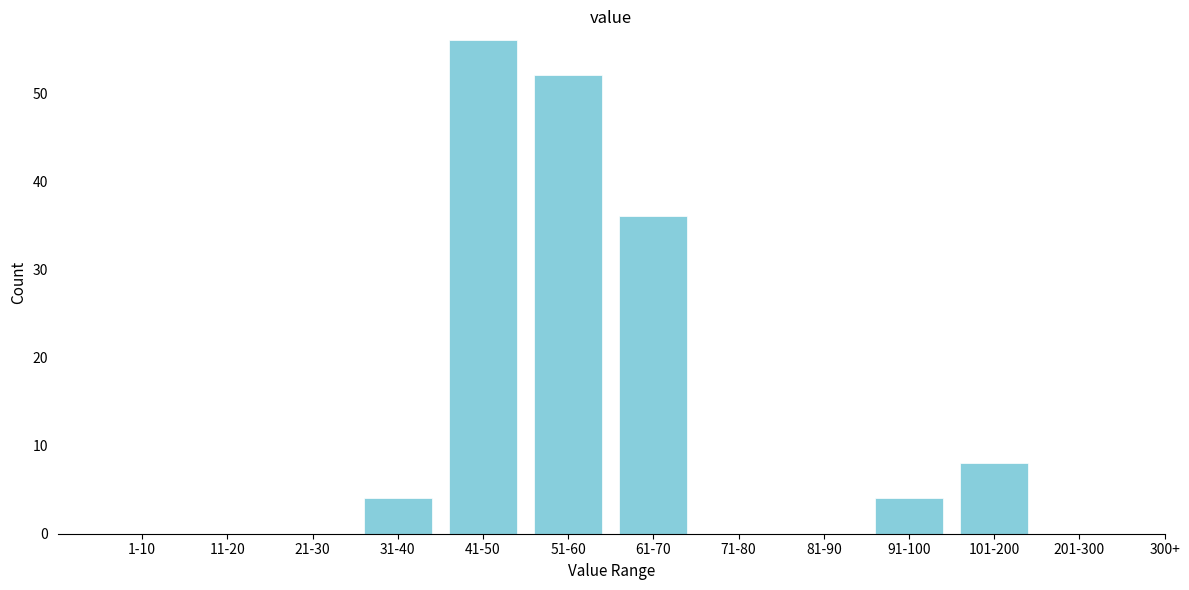

Reading left to right, transcribe all the data shown in this chart.

1-10=0	11-20=0	21-30=0	31-40=4	41-50=56	51-60=52	61-70=36	71-80=0	81-90=0	91-100=4	101-200=8	201-300=0